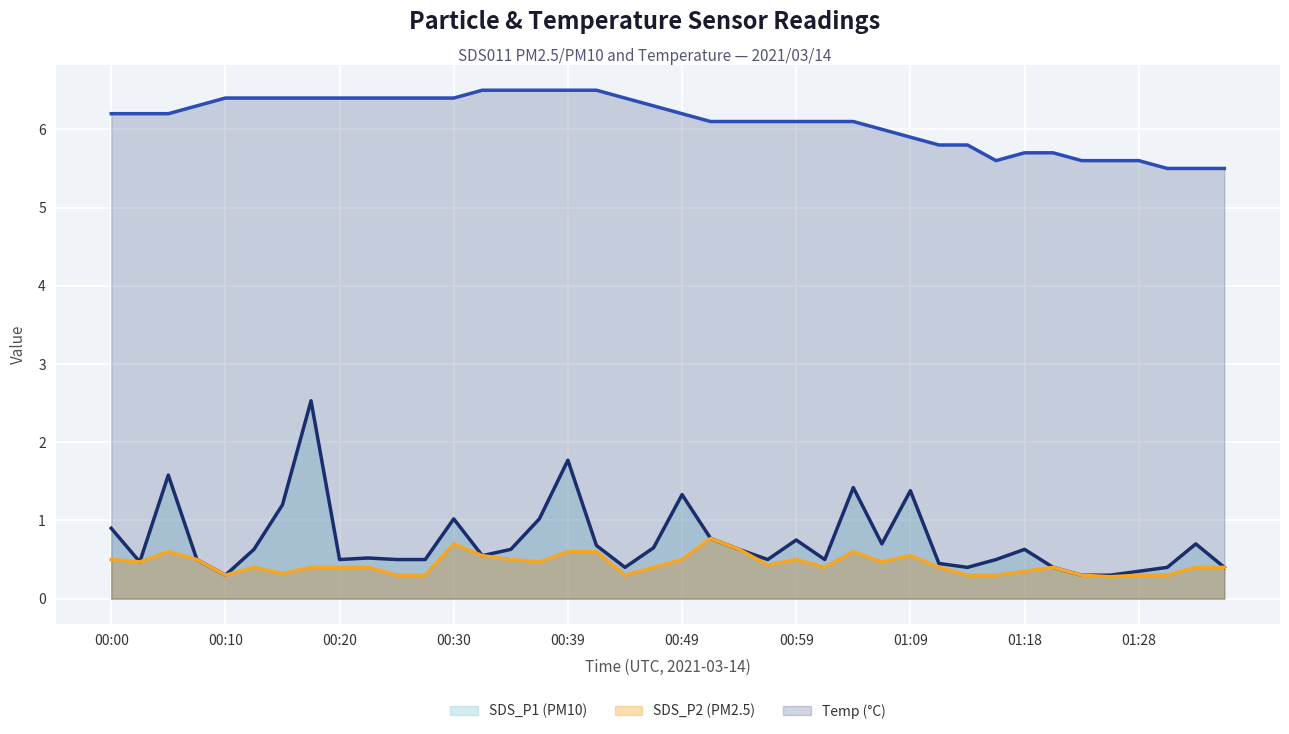

What is the maximum value shown in the chart?

6.5